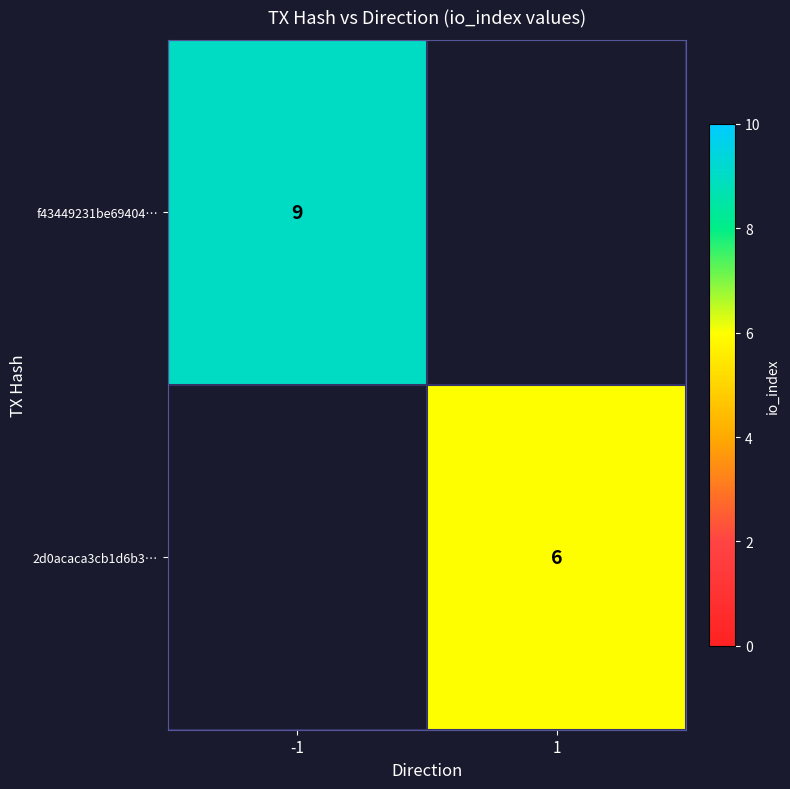

Is the value of 2d0acaca3cb1d6b3… at 1 greater than the value of f43449231be69404… at -1?

No